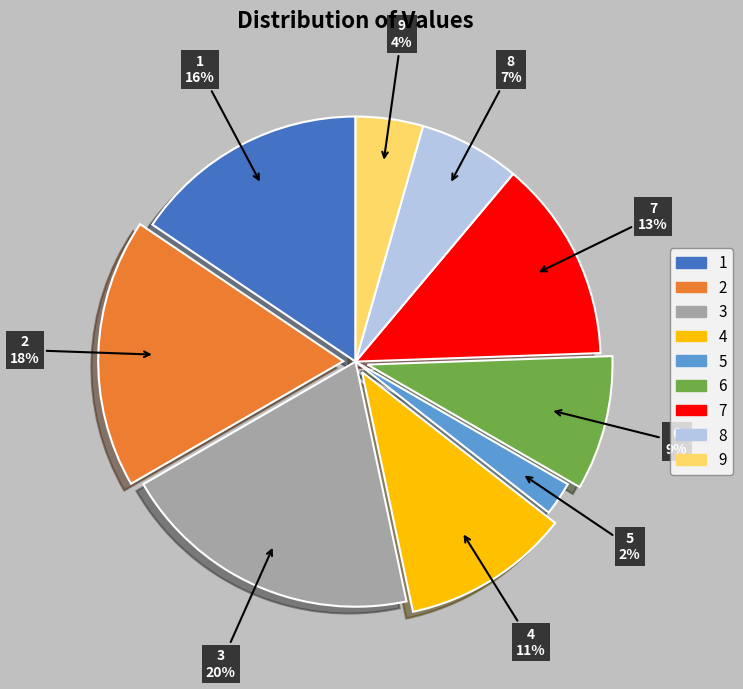

To the nearest percent, what portion does 7 represent?

13%